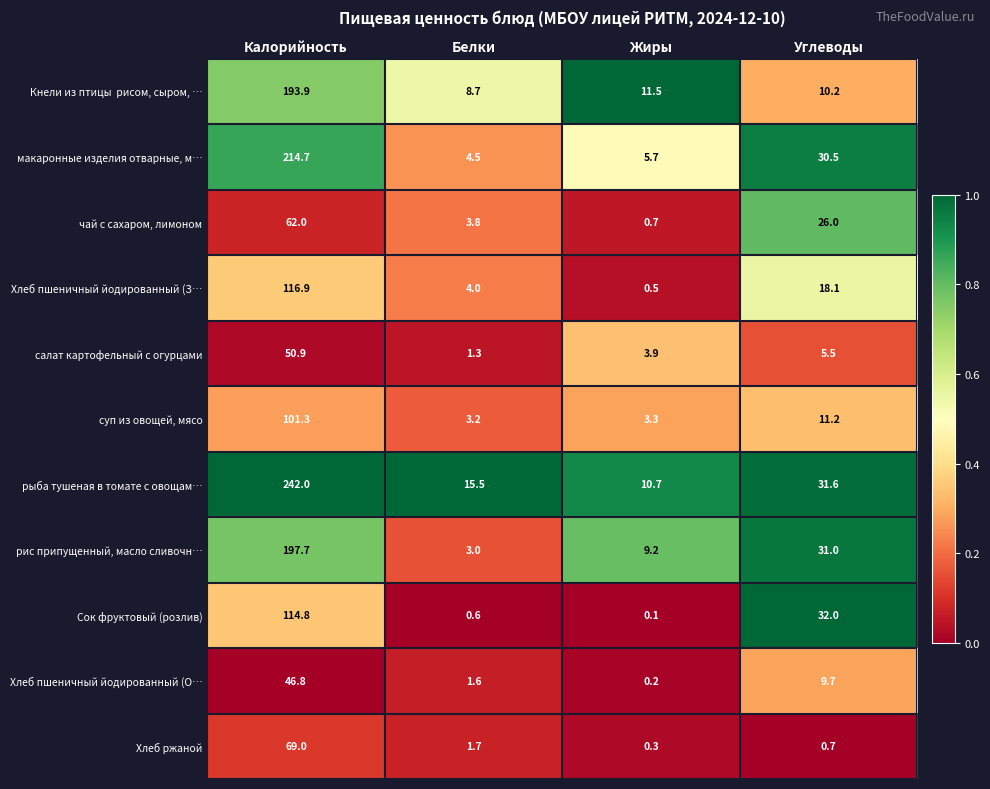

What is the difference between the Хлеб ржаной values at Калорийность and Белки?

67.3